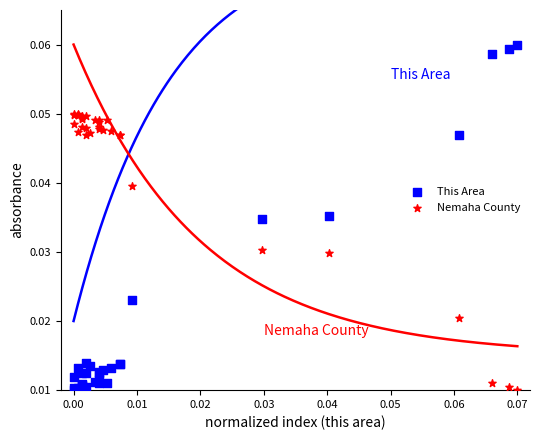

Which series has the largest Y range (max minus min)?

This Area